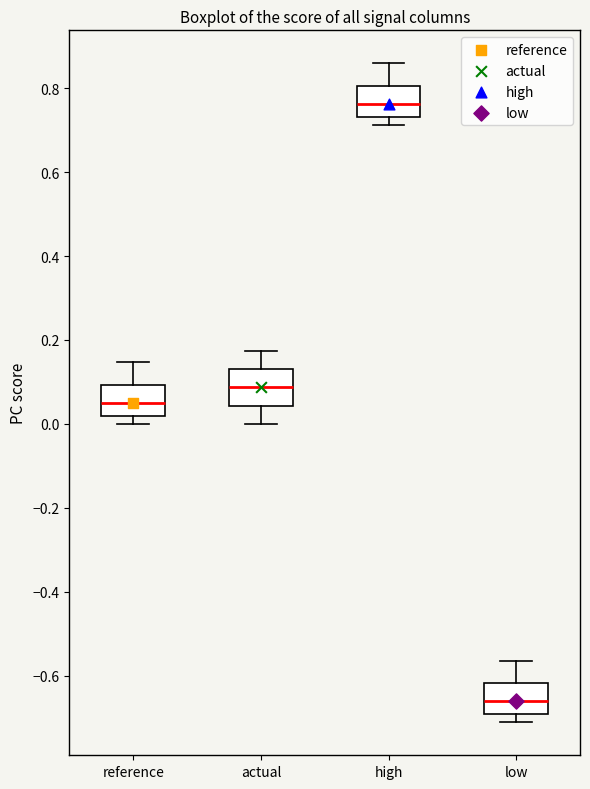

Where is the lower edge of the box for actual on the y-axis? The values are not printed on the chart, so give them approximately, as read against the axis.

0.04